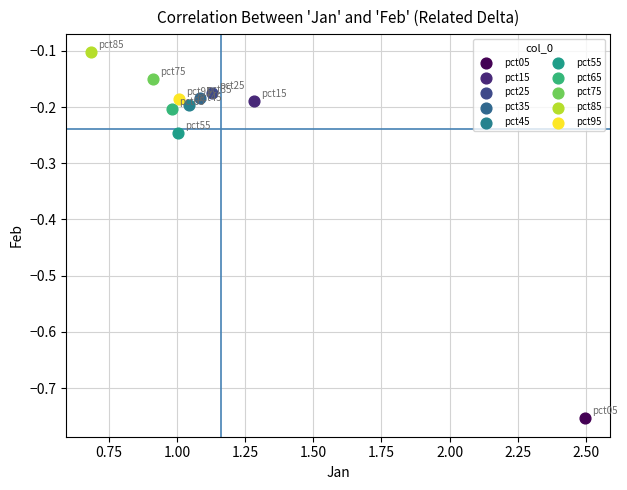

What are all the series names shown in the legend?

pct05, pct15, pct25, pct35, pct45, pct55, pct65, pct75, pct85, pct95